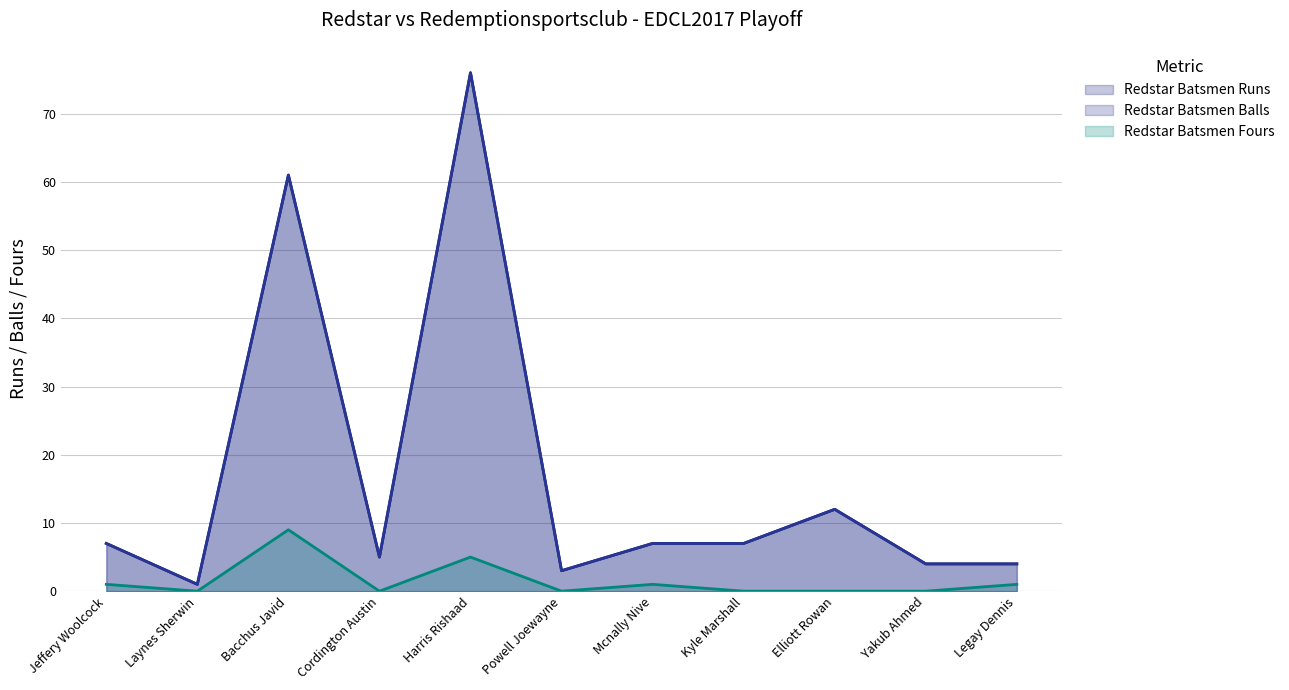

What is the difference between the maximum and minimum values in the Redstar Batsmen Fours (line) series?

9